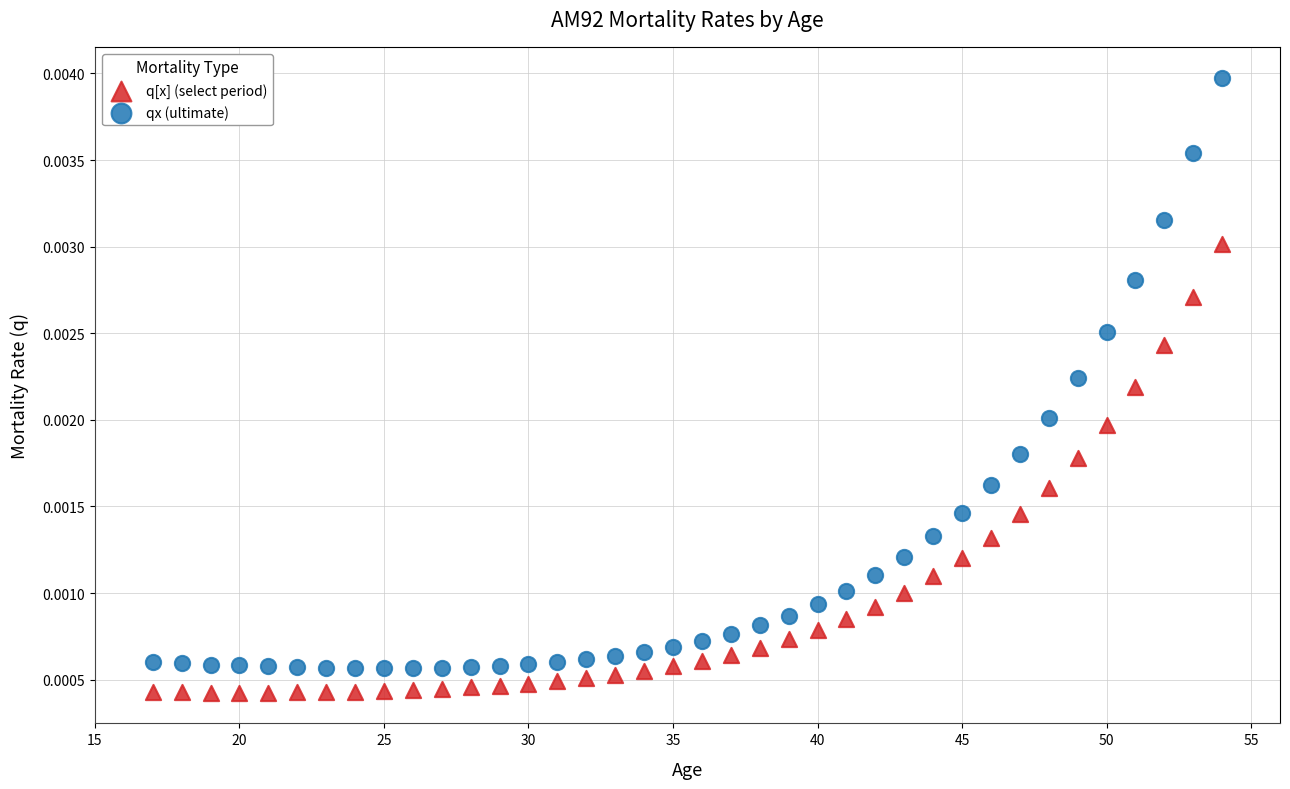

What are all the series names shown in the legend?

q[x] (select period), qx (ultimate)